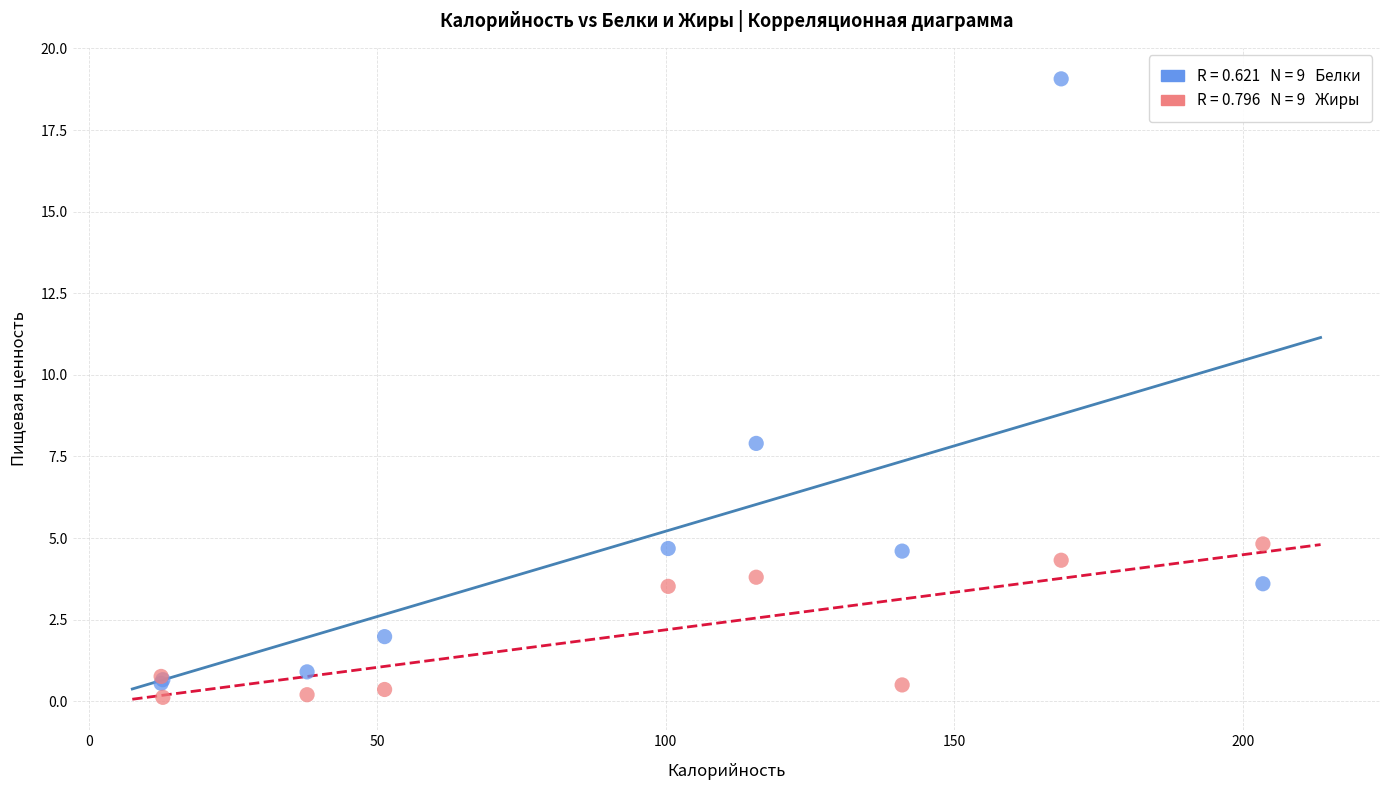

Across all series, what Y value is closest to 9?

7.9